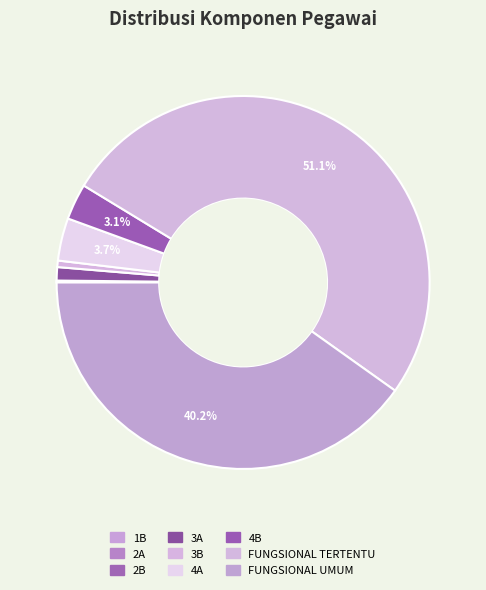

What percentage do 1B and 2B together represent?

0.1%